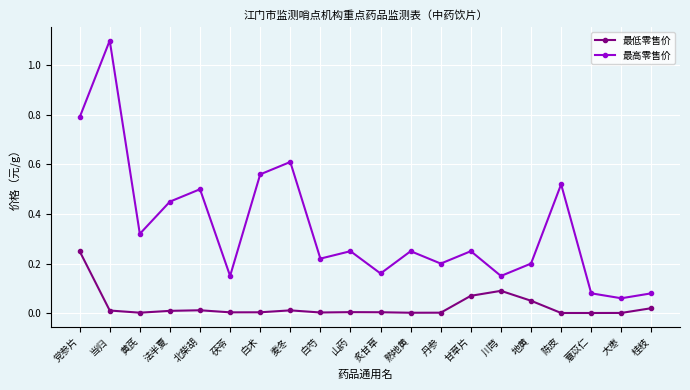

How many lines are shown in the chart?

2